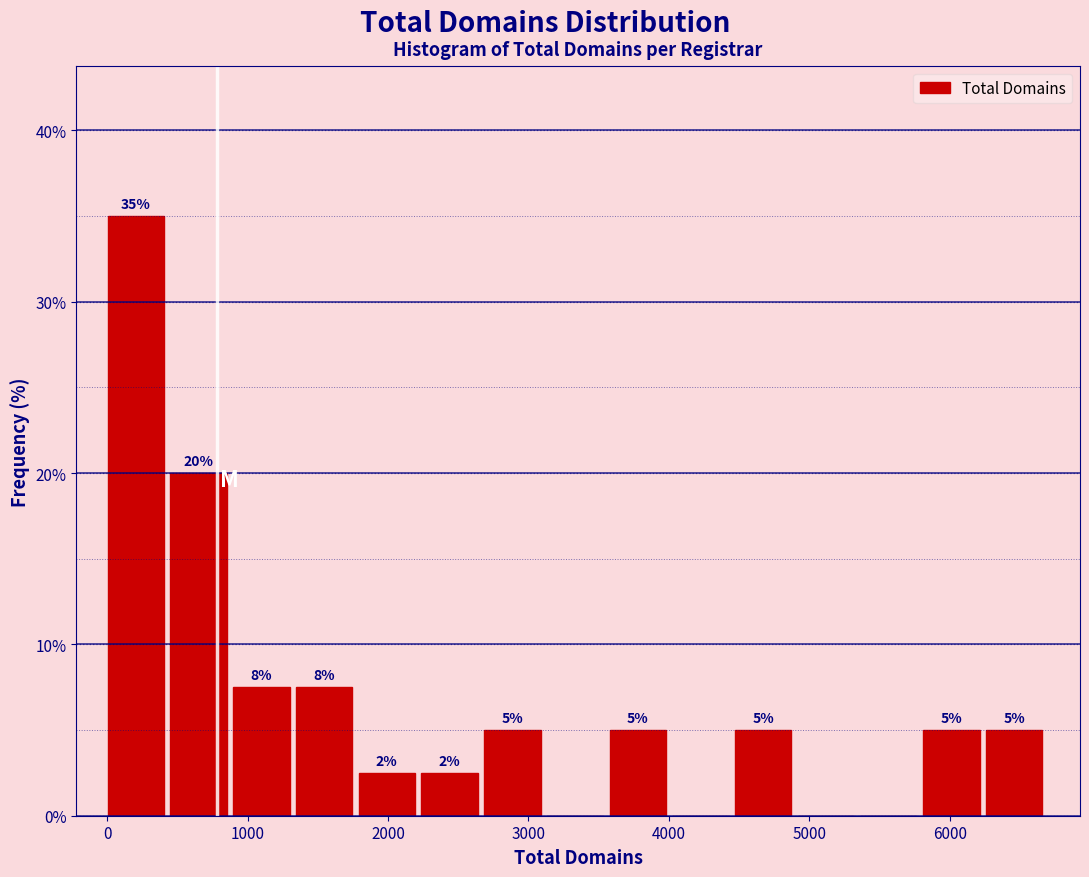

Over which range of the x-axis is the bar tallest?

0 to 500